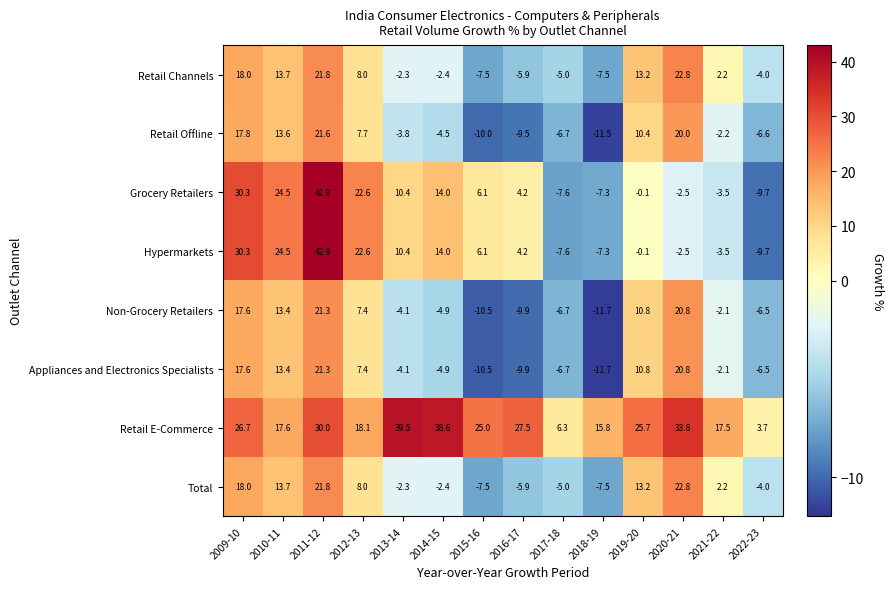

The value of Retail Channels at 2016-17 is -5.9. True or false?

True